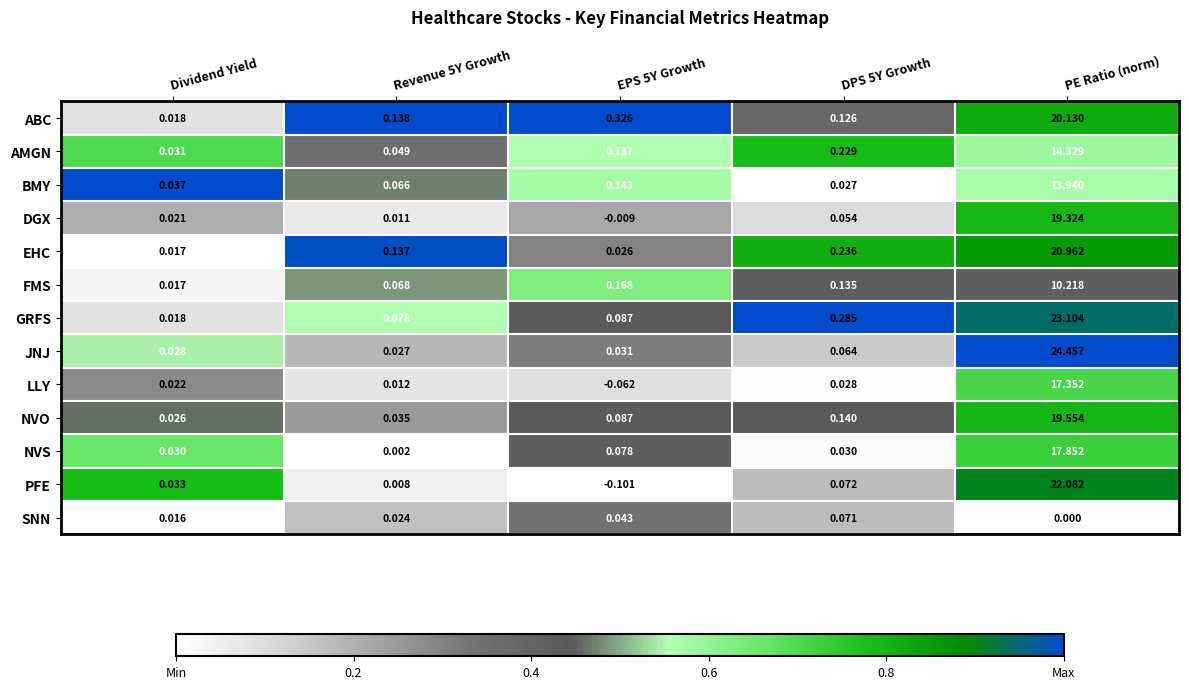

What is the total value across all series at DPS 5Y Growth?

1.5